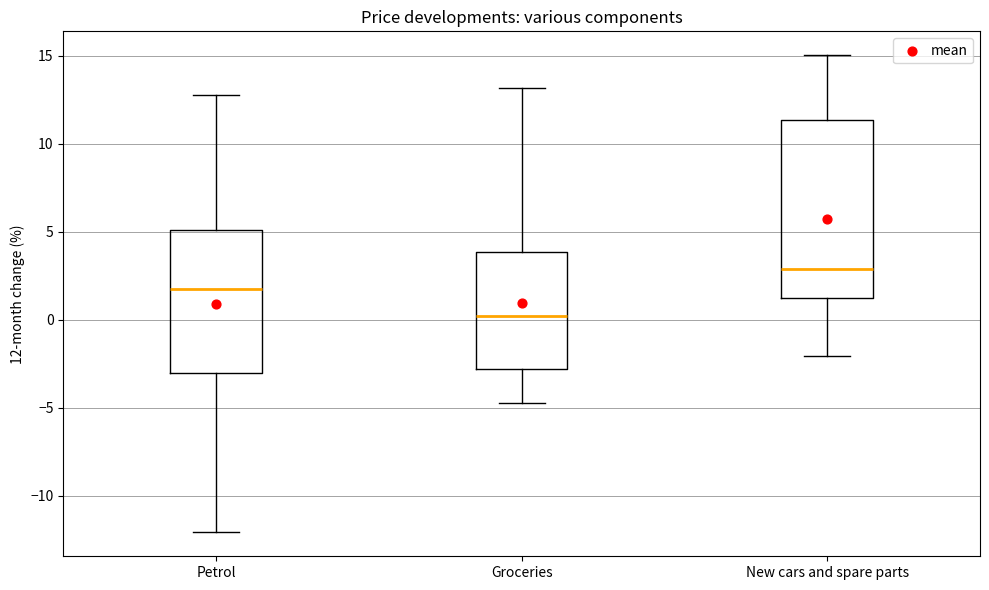

Where does the upper whisker of the box for New cars and spare parts end on the y-axis? The values are not printed on the chart, so give them approximately, as read against the axis.

15.0